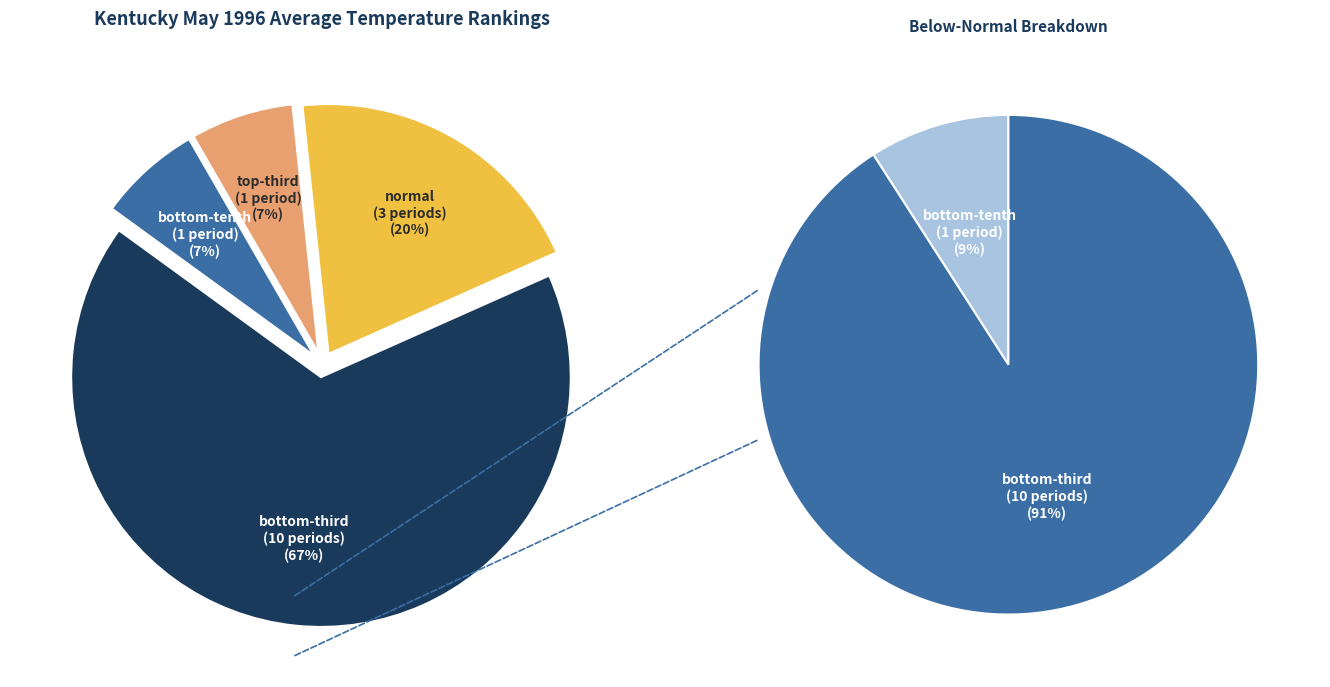

How much of the chart is everything except normal?

80.0%